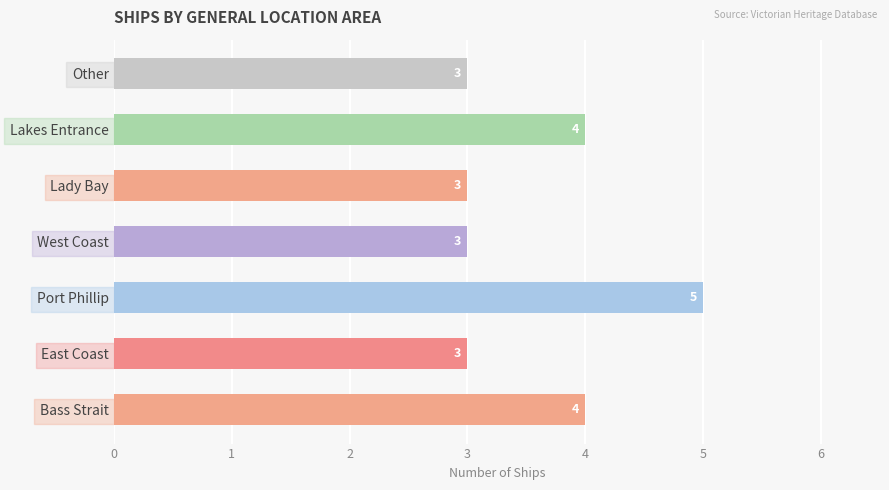

What is the difference between the second highest and second lowest values?

1